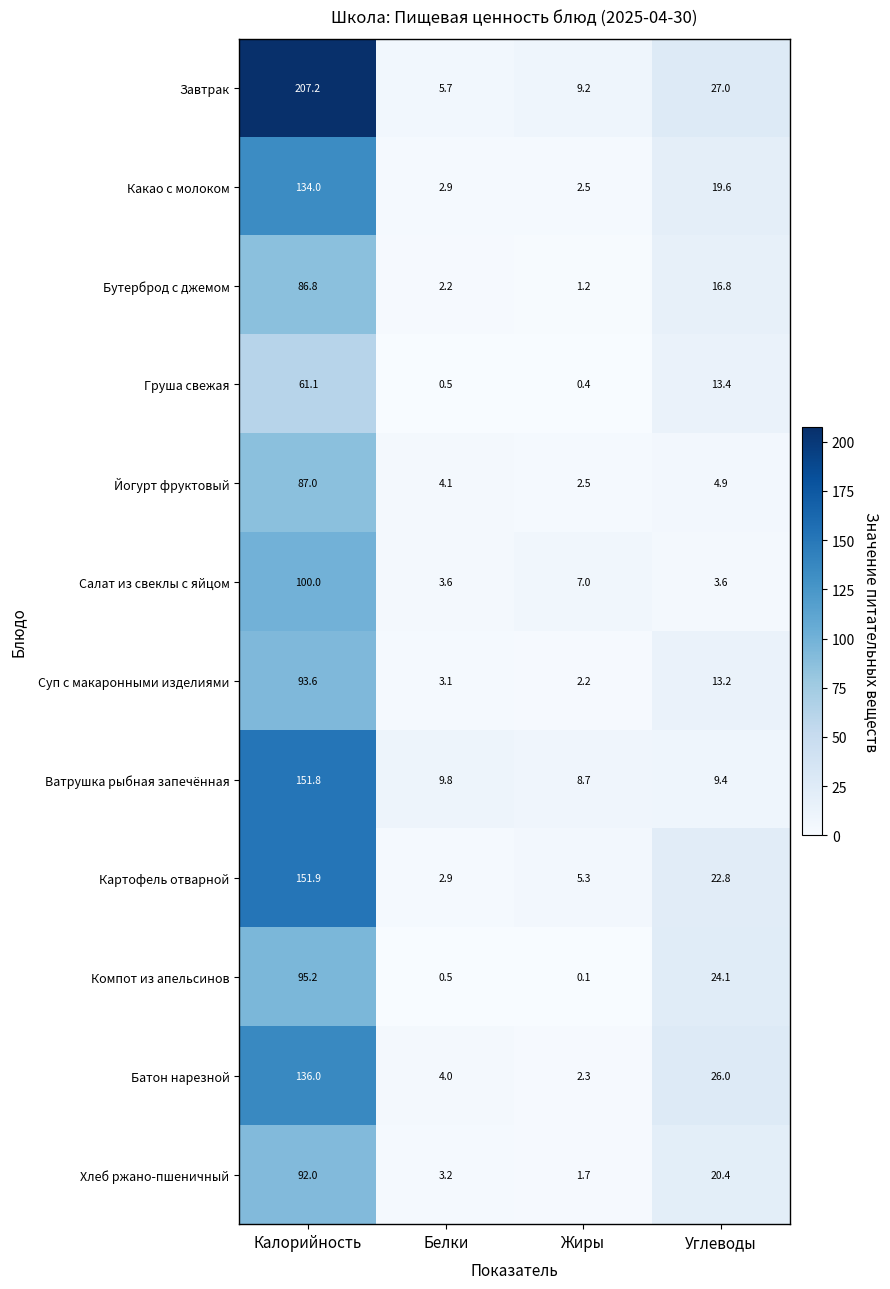

Which series has the largest total across all categories?

Завтрак